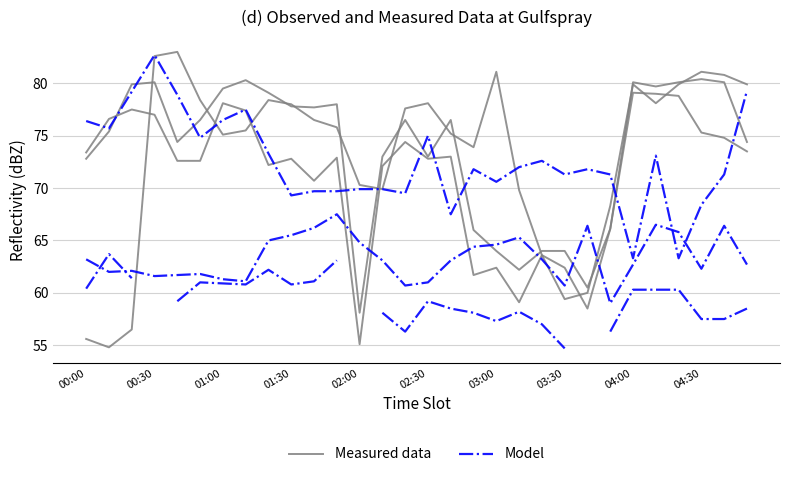

Which series has the widest spread of values?

Measured data